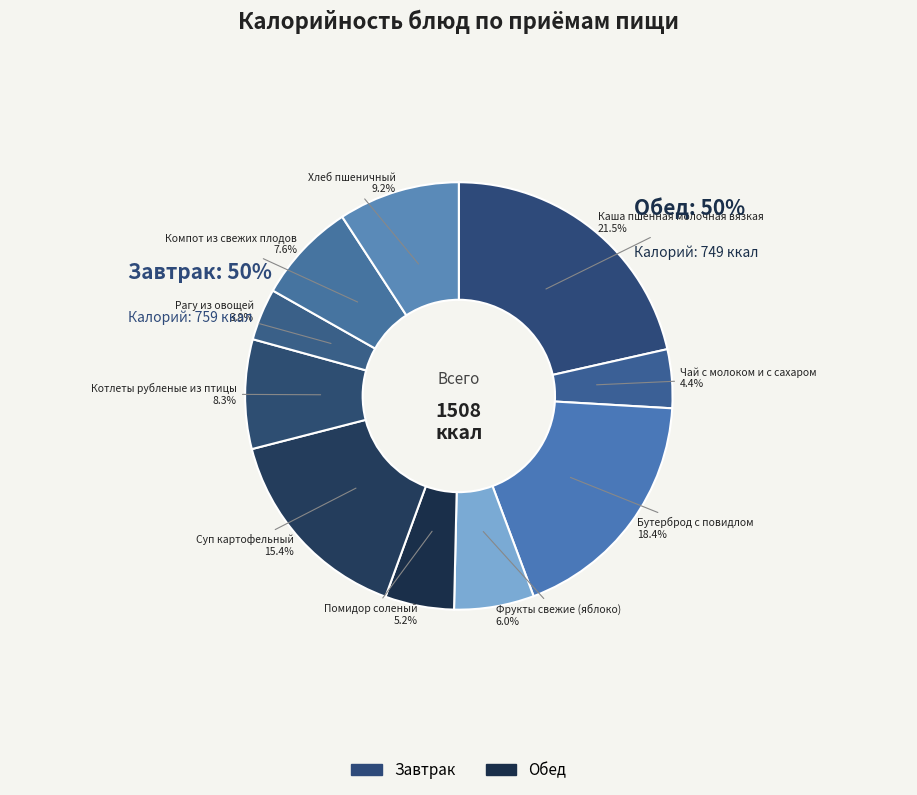

Rank the categories by value from highest to lowest.

Каша пшенная молочная вязкая, Бутерброд с повидлом, Суп картофельный, Хлеб пшеничный, Котлеты рубленые из птицы, Компот из свежих плодов, Фрукты свежие (яблоко), Помидор соленый, Чай с молоком и с сахаром, Рагу из овощей